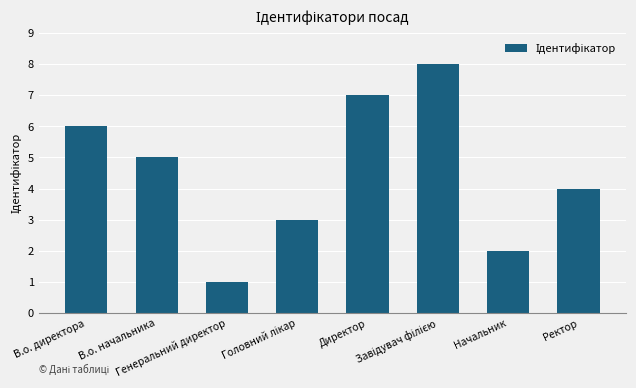

How many values are between 3 and 7?

5